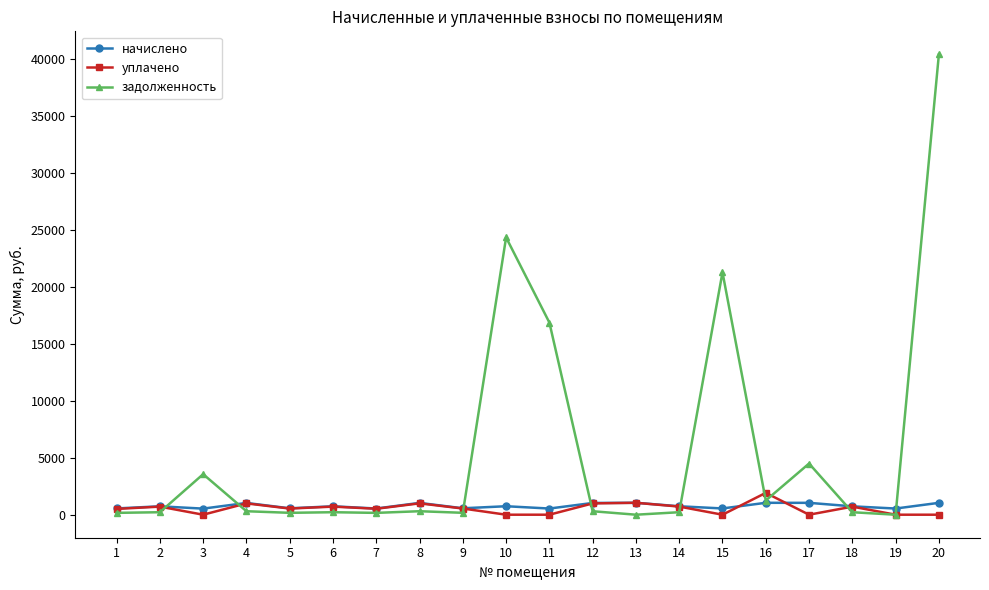

Is this an area chart (filled region under the line)?

No